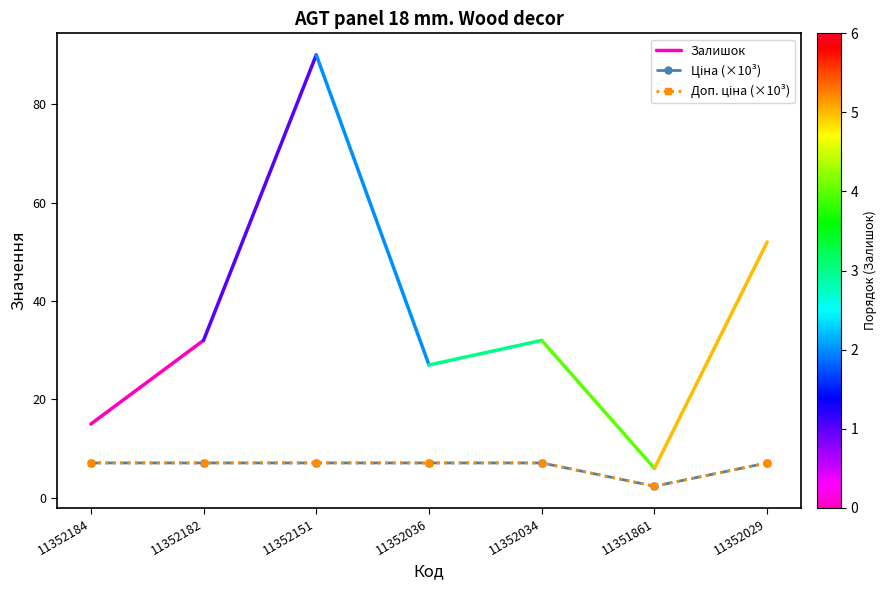

Where does the Доп. ціна series first go above 7?

11352184